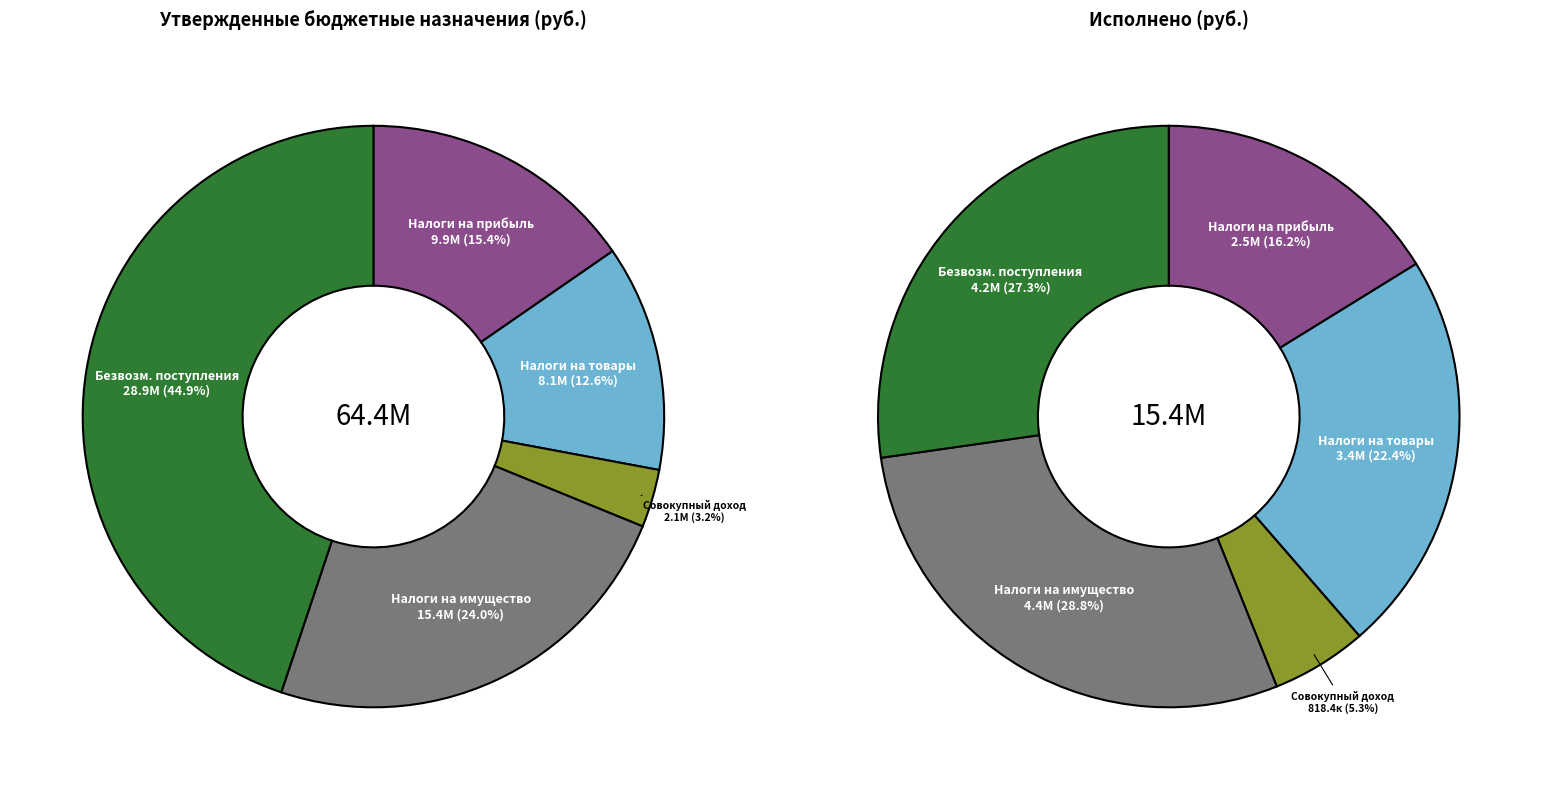

Which slice is the smallest?

НАЛОГИ НА СОВОКУПНЫЙ ДОХОД